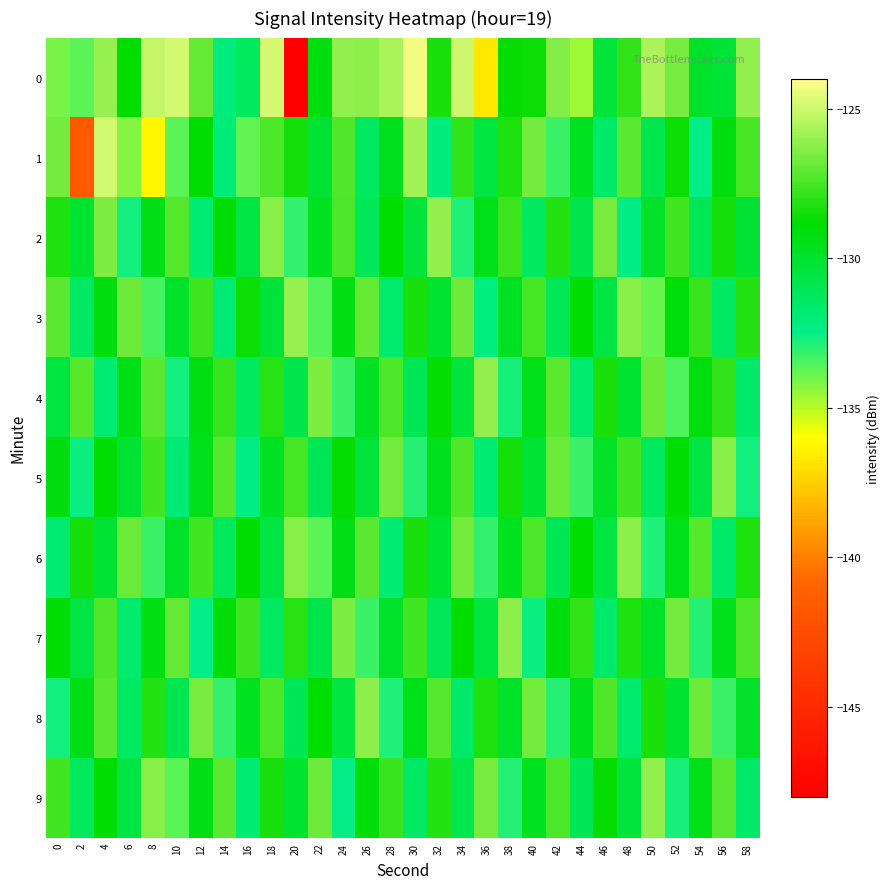

What is the spread (max minus min) of values at 2?

14.4